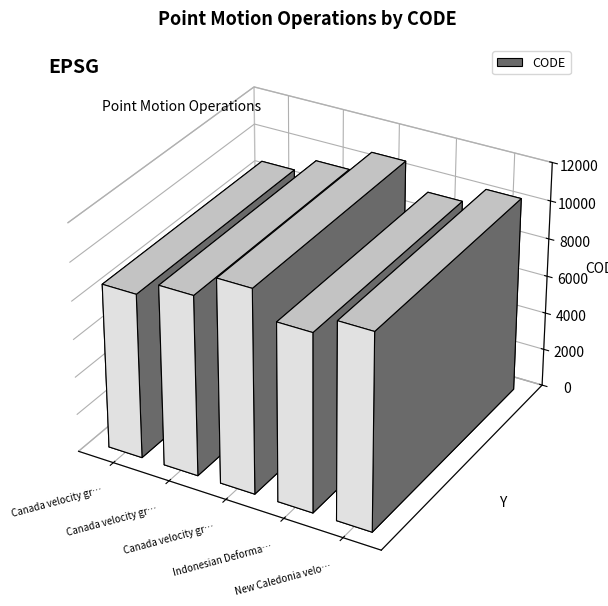

The chart shows a value of 16004 at Canada velocity grid v8. True or false?

False